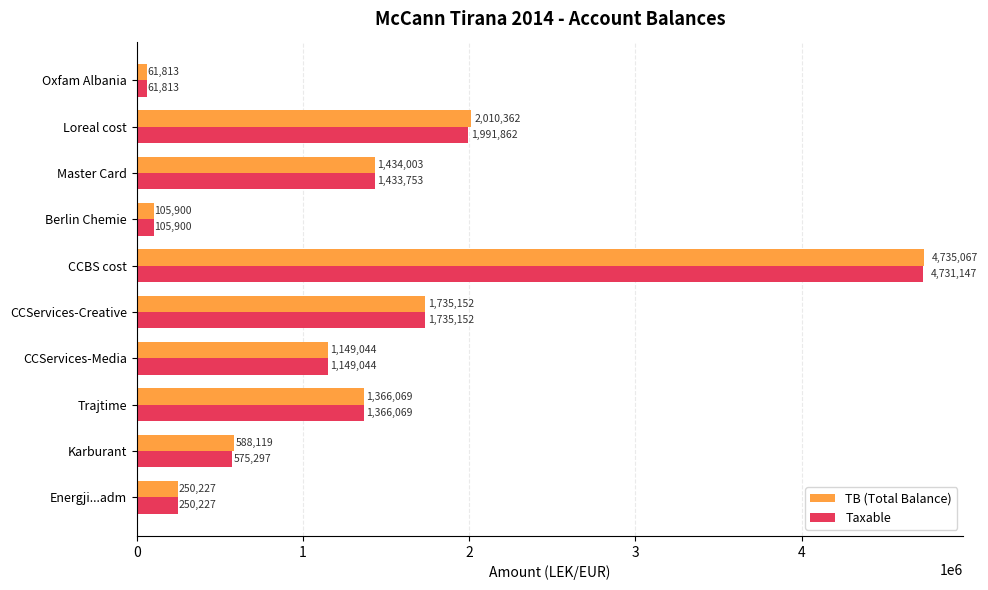

Which series has the largest range (max minus min)?

TB (Total Balance)